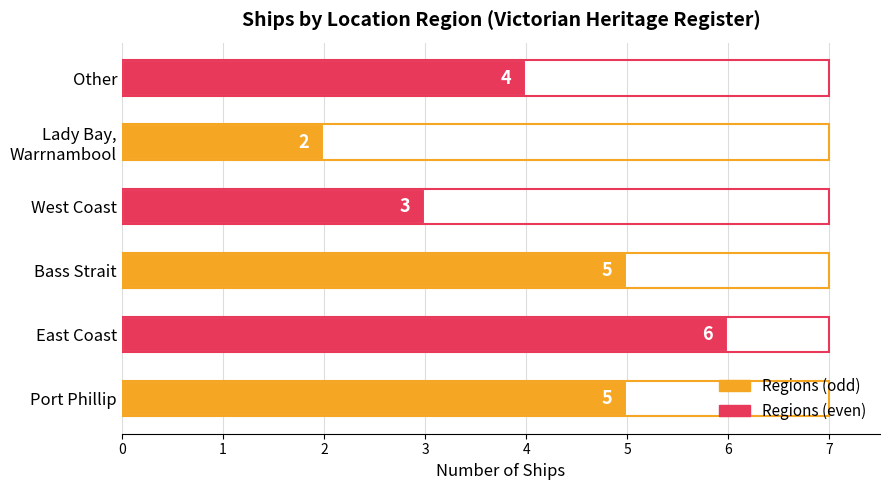

Where is the data nearest to the value 4?

Other